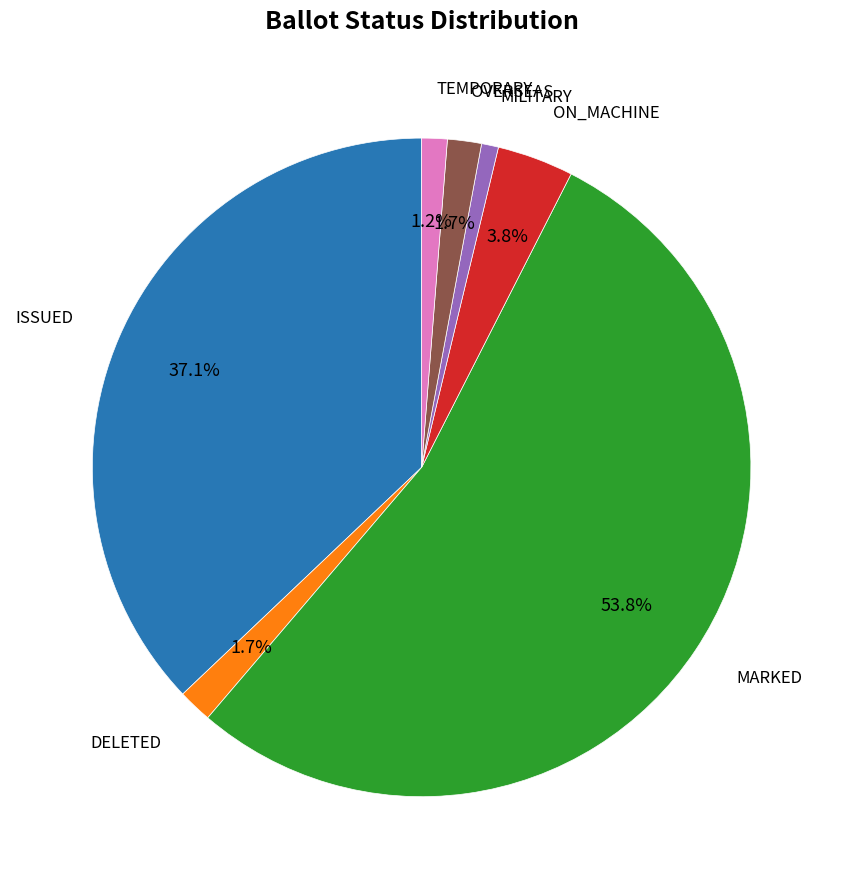

How many slices are in this pie chart?

7